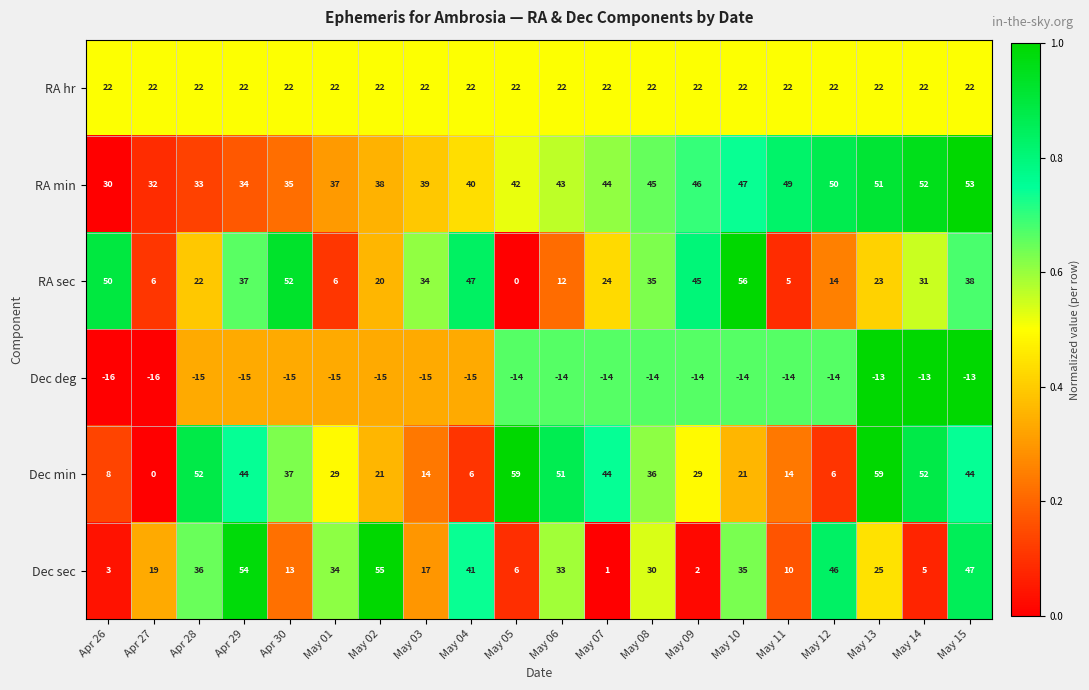

True or false: RA min has a value of 42 at Apr 27.

False